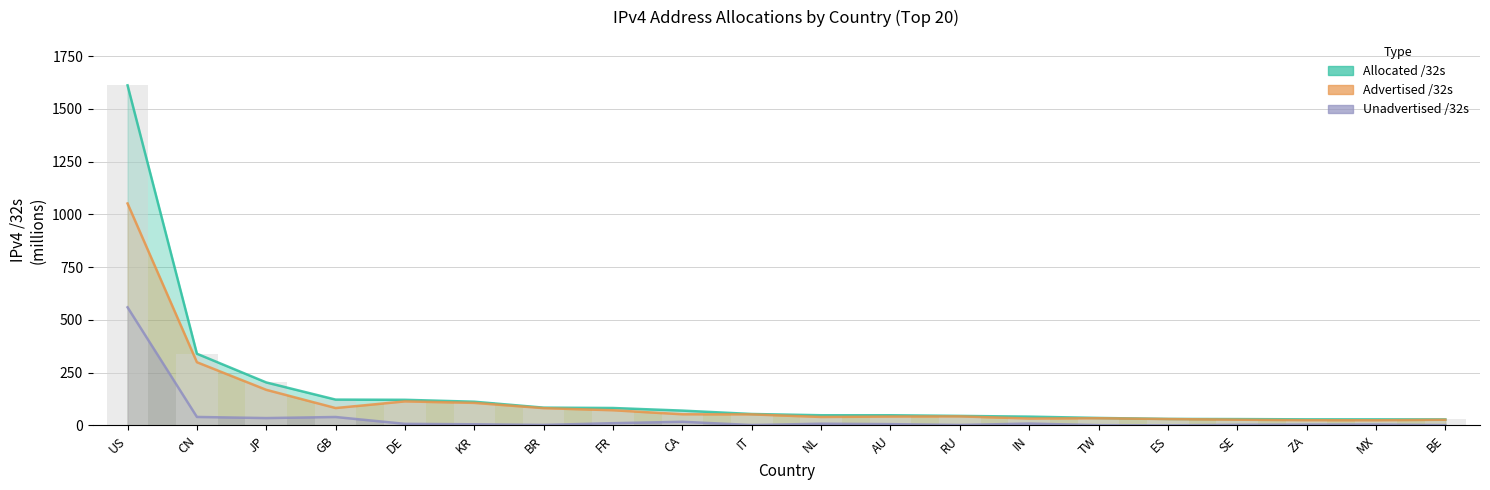

At how many categories does at least one series exceed 1019?

1